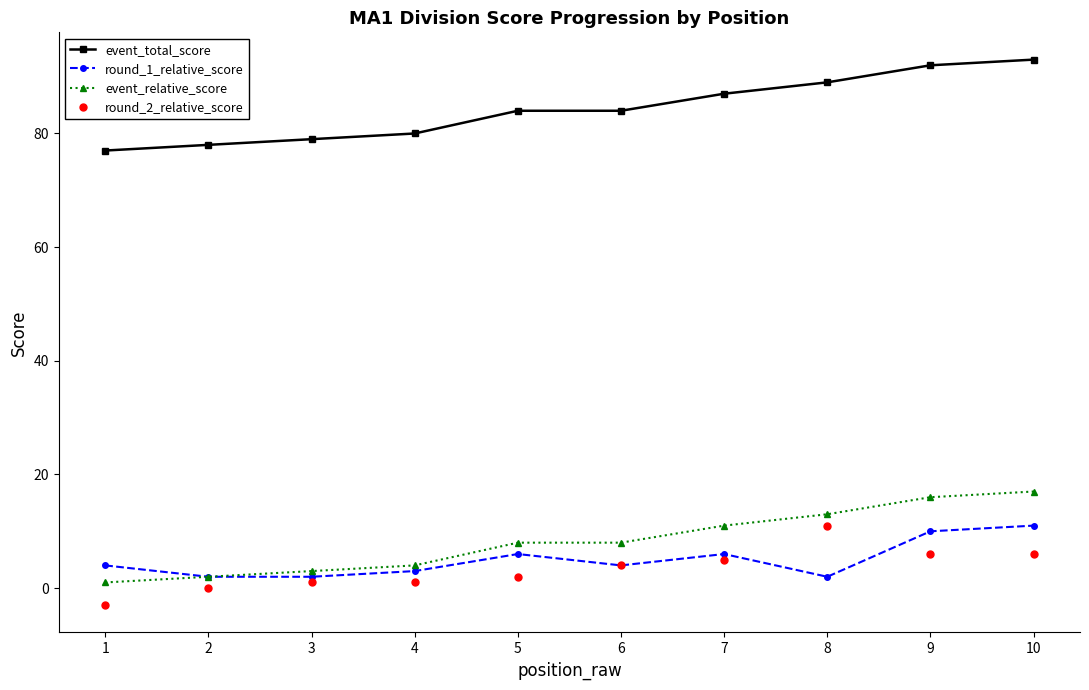

How many categories are shown in the chart?

10